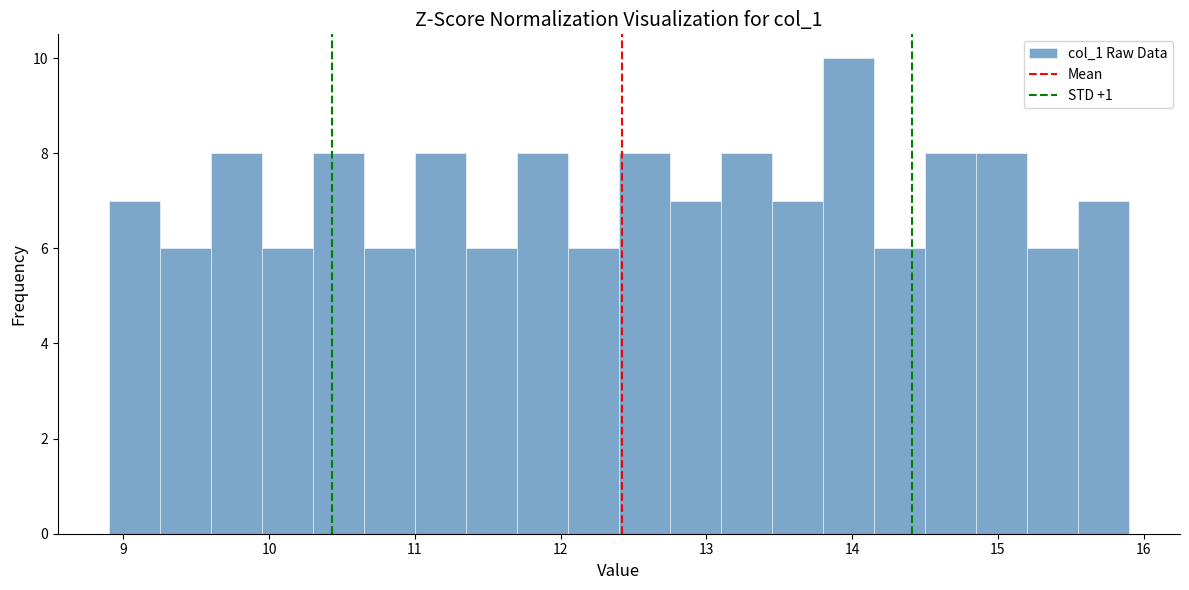

Read against the x-axis, roughly where is the centre of the tallest bar?

14.0